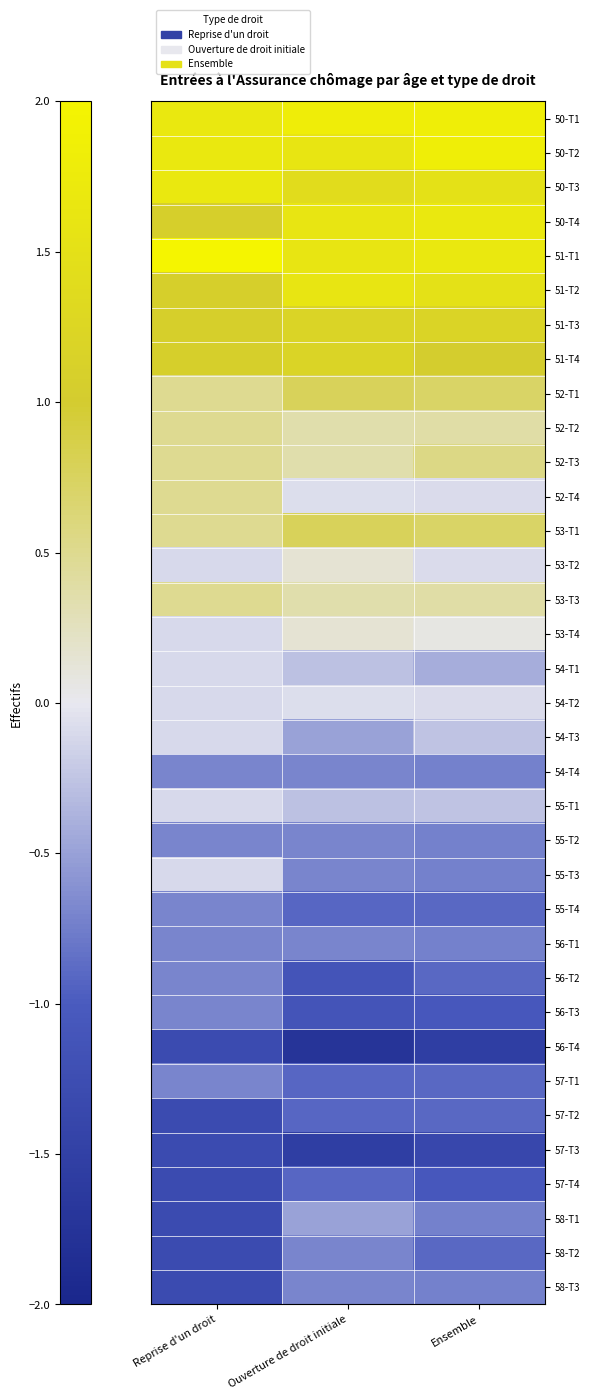

List the series in order of their peak value, highest first.

51-T1, 50-T1, 50-T2, 50-T3, 50-T4, 51-T2, 51-T3, 51-T4, 52-T1, 53-T1, 52-T3, 52-T2, 52-T4, 53-T3, 53-T2, 53-T4, 54-T2, 54-T1, 54-T3, 55-T1, 55-T3, 58-T1, 54-T4, 55-T2, 55-T4, 56-T1, 56-T2, 56-T3, 57-T1, 58-T2, 58-T3, 57-T2, 57-T4, 56-T4, 57-T3